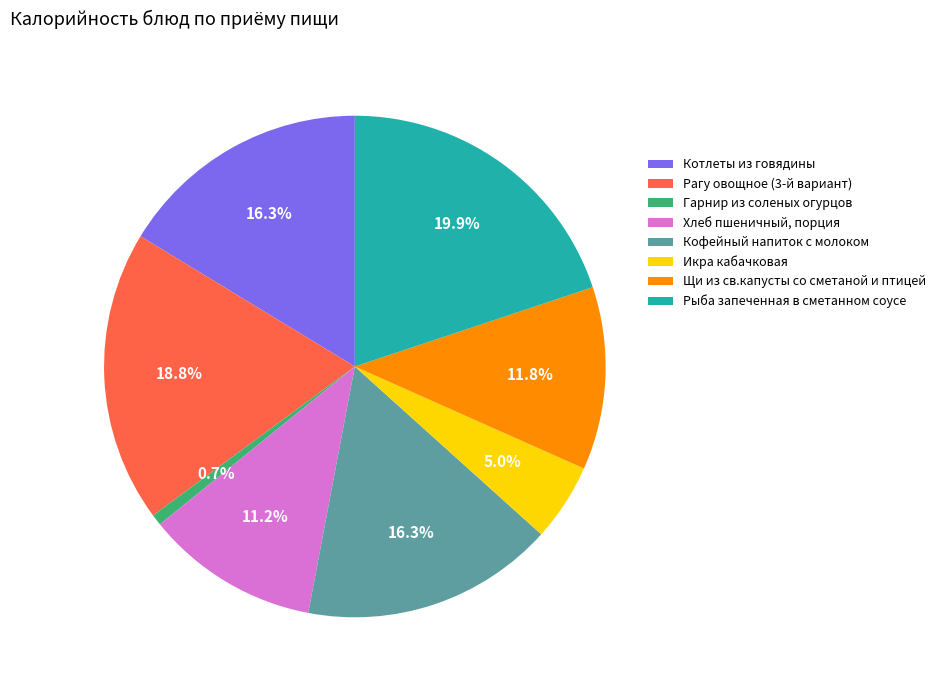

Combined, do Кофейный напиток с молоком and Рагу овощное (3-й вариант) account for over 50%?

No